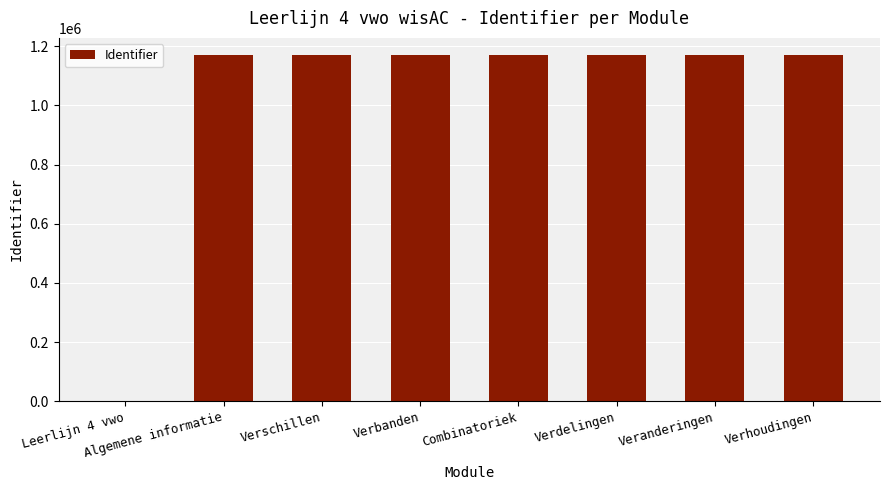

Are the bars horizontal?

No